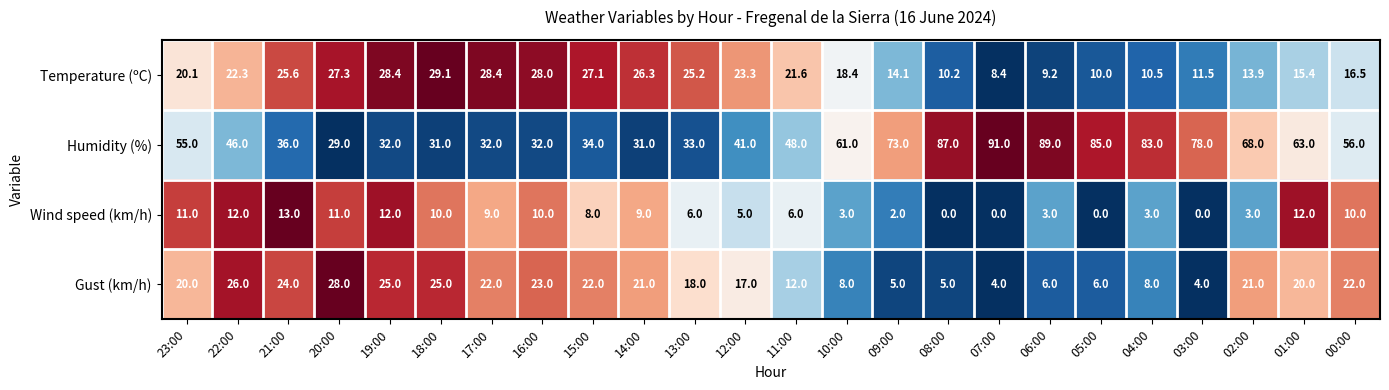

What is the difference between the Wind speed (km/h) values at 08:00 and 18:00?

10.0